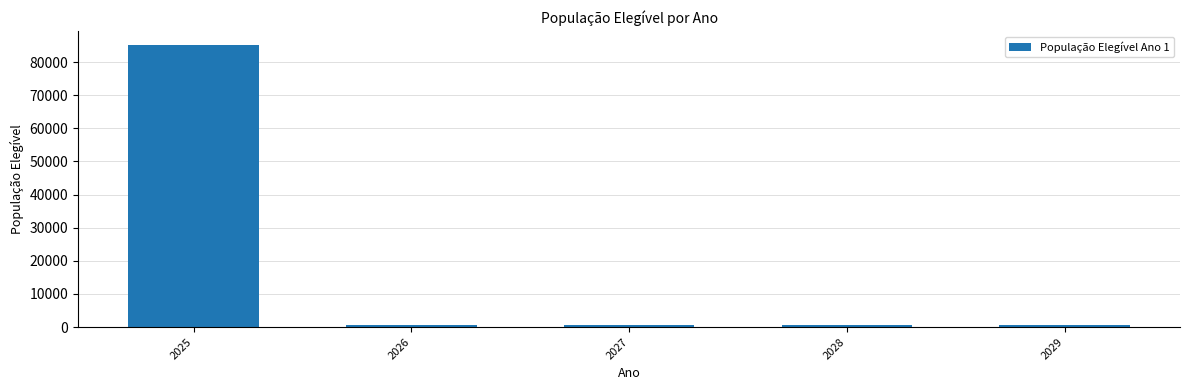

What value does the data have at 2025?

85082.9